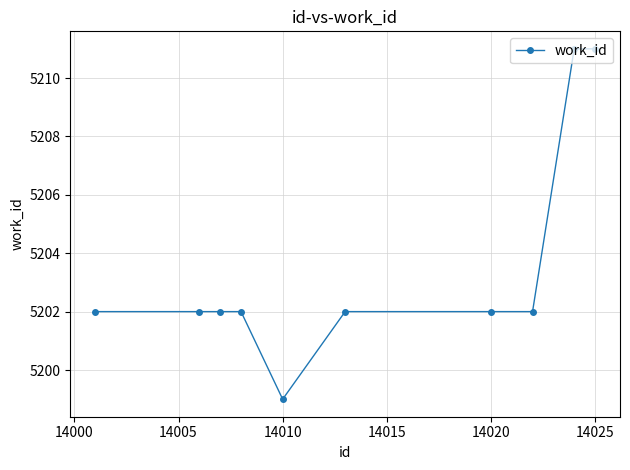

What is the smallest value displayed?

5199